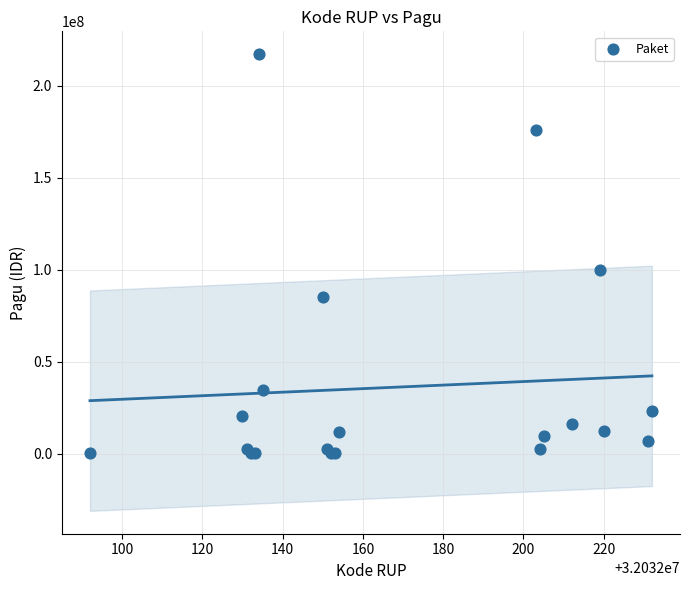

What Y value in the scatter plot is closest to 108800000?

99958000